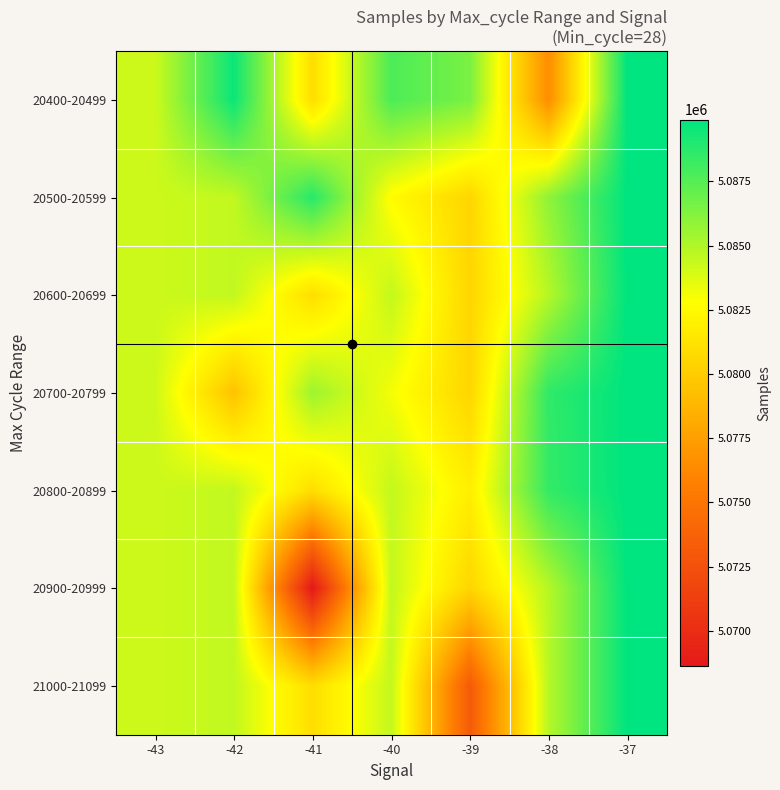

At which category is the sum across all series the highest?

-37